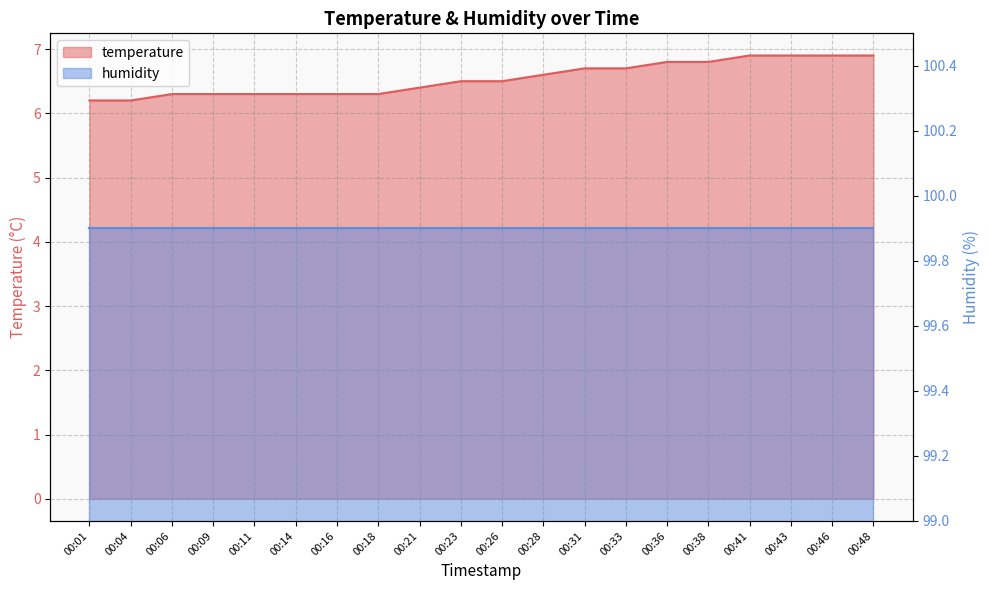

True or false: the data has more than 0 interior local peaks.

False